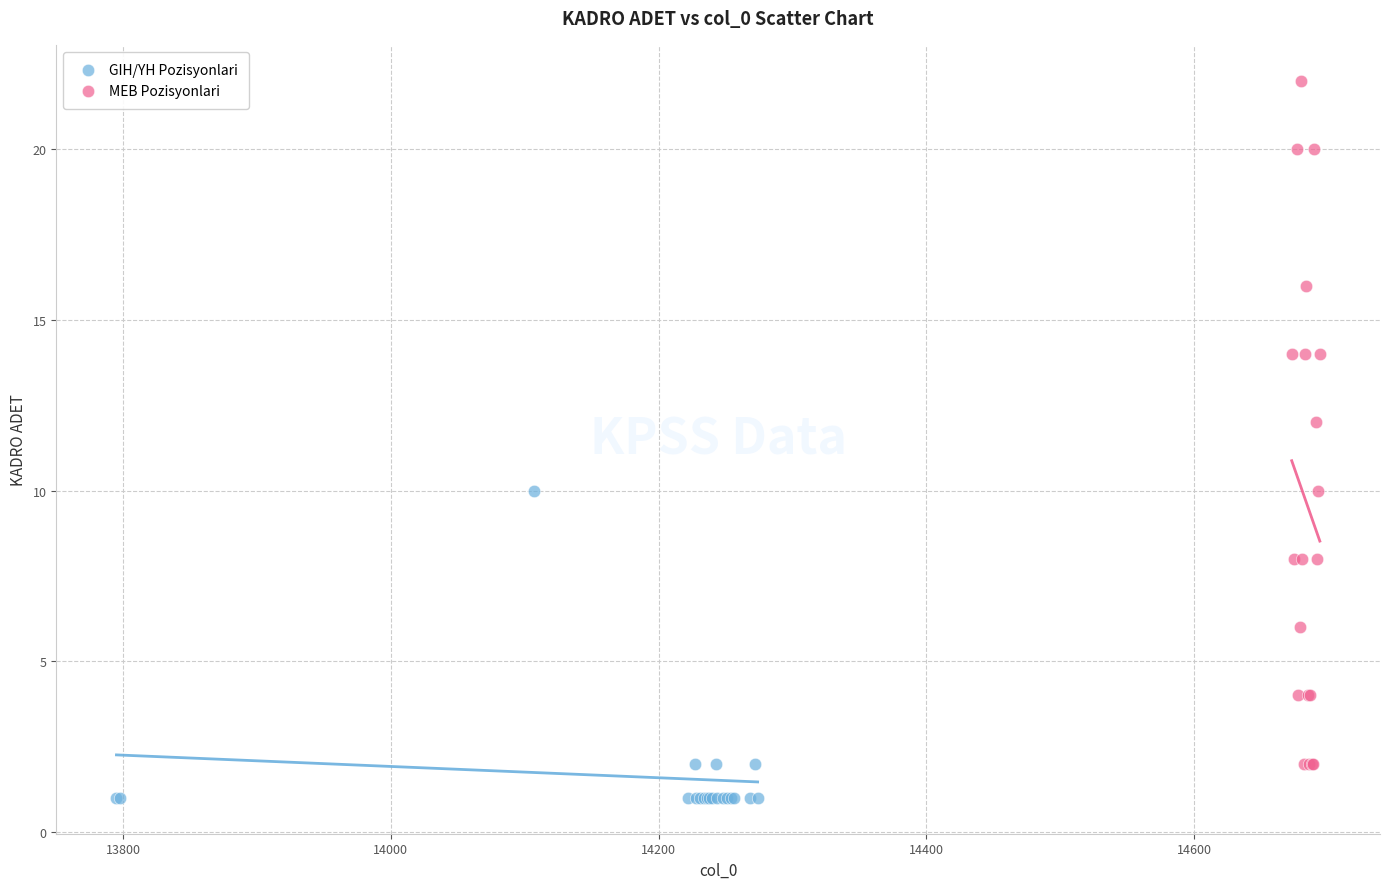

Which series has the widest spread of Y values?

MEB Pozisyonlari